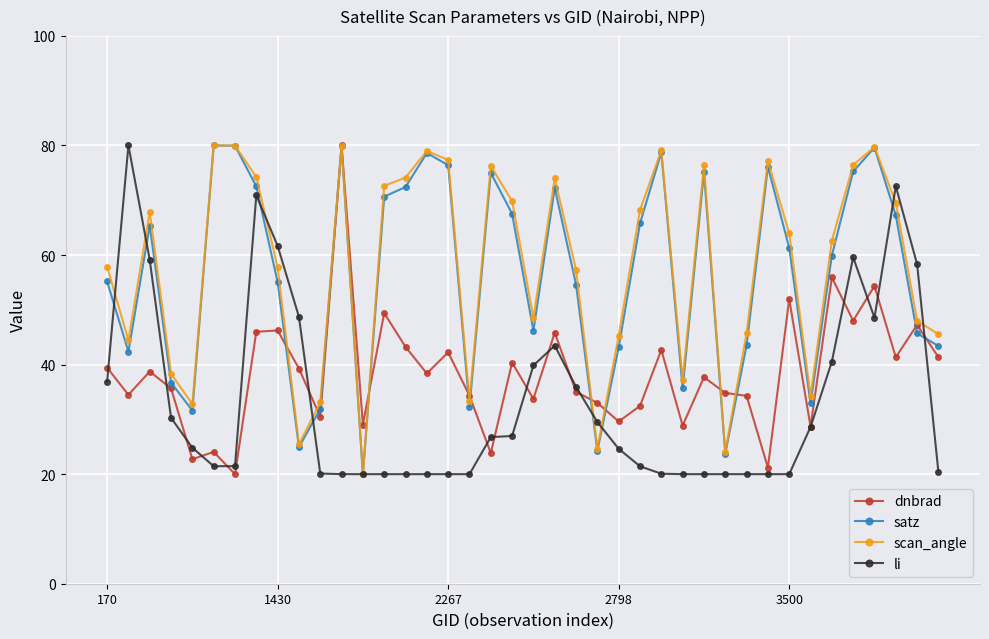

What is the value of the satz point at the 17th from the left?

76.4